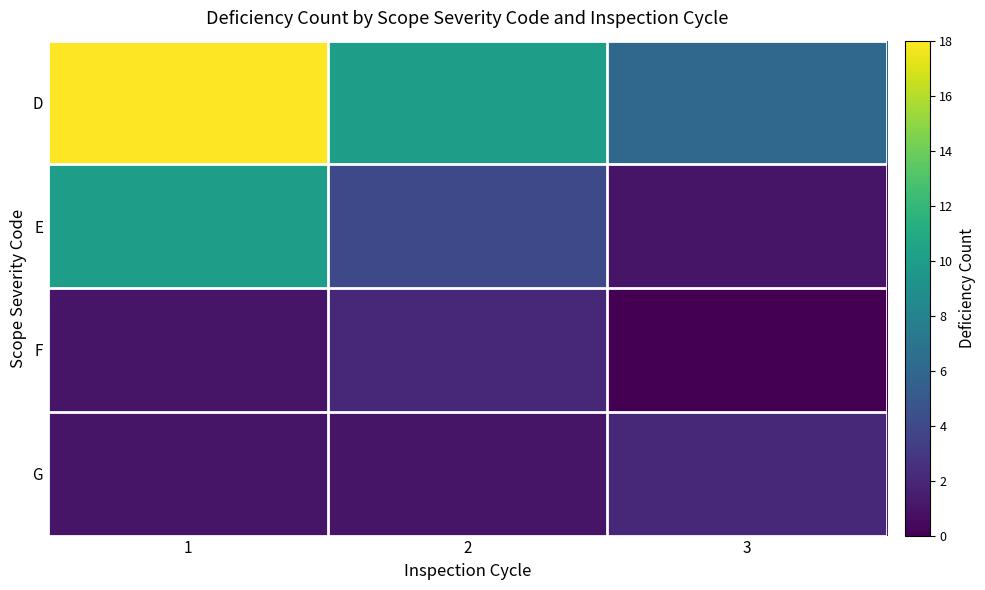

At which category is the sum across all series the highest?

1